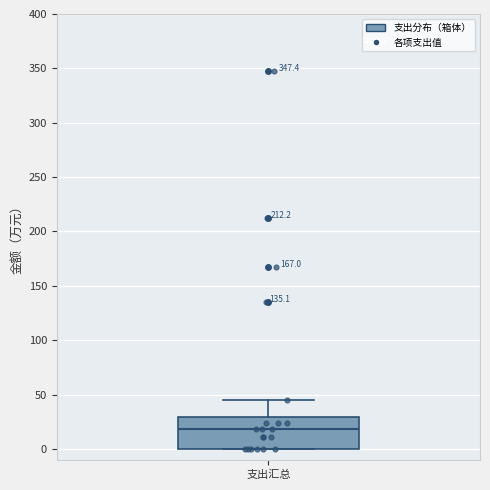

Where does the median line of the box for 支出汇总 sit on the y-axis? The values are not printed on the chart, so give them approximately, as read against the axis.

20